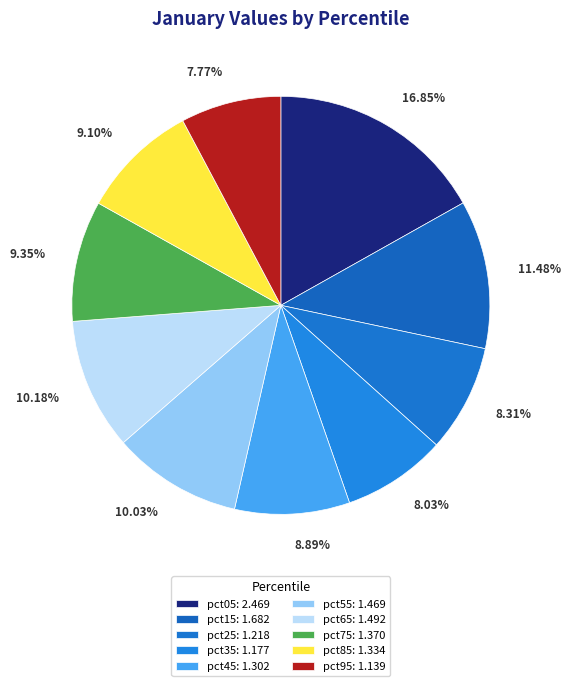

What is the ratio of the value at pct05 to the value at pct35?

2.1